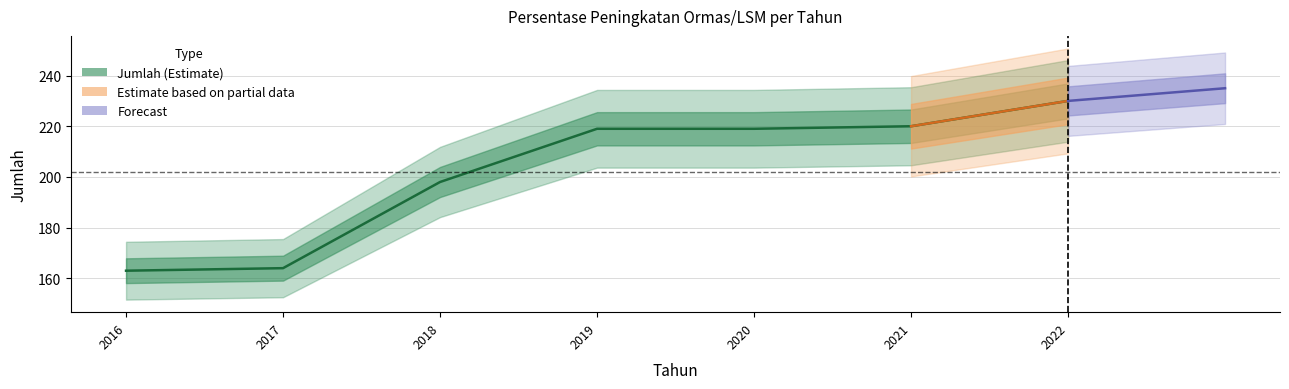

Reading right to left, extract all data points from this chart.

2022=230	2021=220	2020=219	2019=219	2018=198	2017=164	2016=163